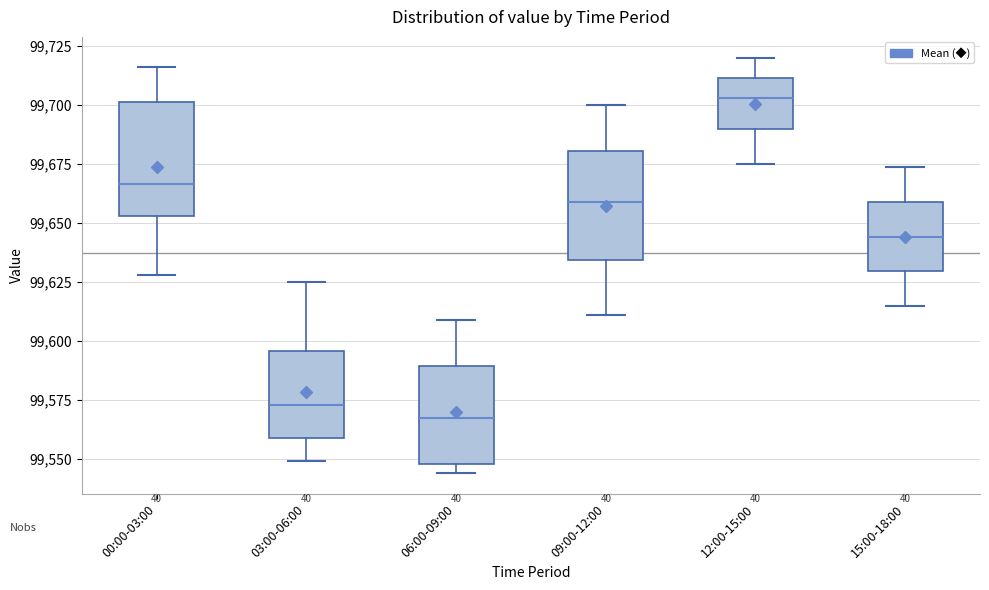

Where is the lower edge of the box for 06:00-09:00 on the y-axis? The values are not printed on the chart, so give them approximately, as read against the axis.

99550